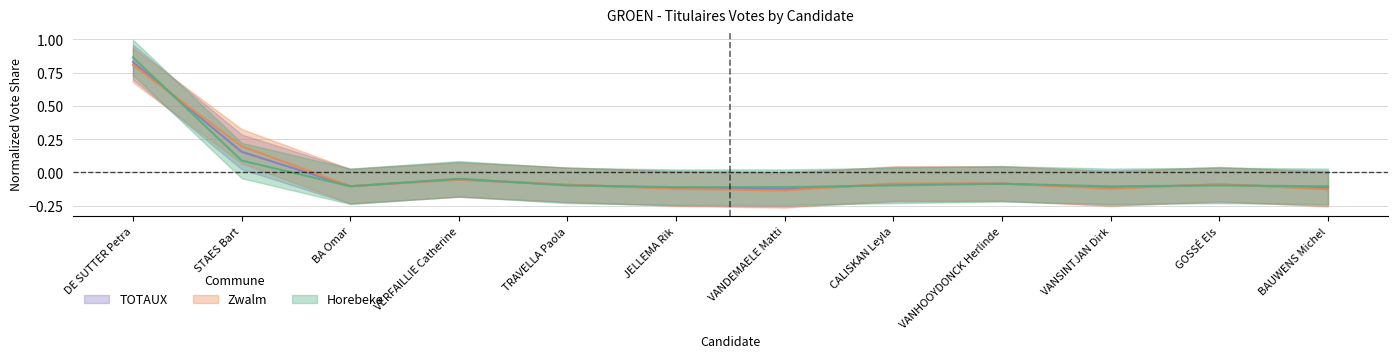

Reading left to right, list all the values displayed in this chart.

Horebeke: 0.9	0.1	-0.1	-0.0	-0.1	-0.1	-0.1	-0.1	-0.1	-0.1	-0.1	-0.1
Zwalm: 0.8	0.2	-0.1	-0.1	-0.1	-0.1	-0.1	-0.1	-0.1	-0.1	-0.1	-0.1
TOTAUX: 0.8	0.2	-0.1	-0.1	-0.1	-0.1	-0.1	-0.1	-0.1	-0.1	-0.1	-0.1